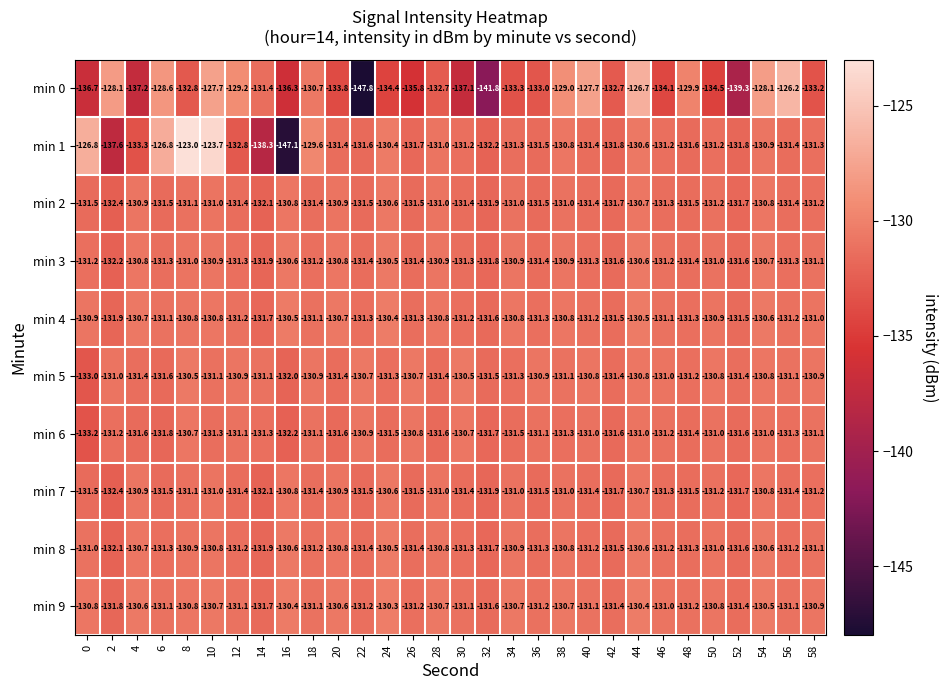

How many categories are shown in the chart?

30